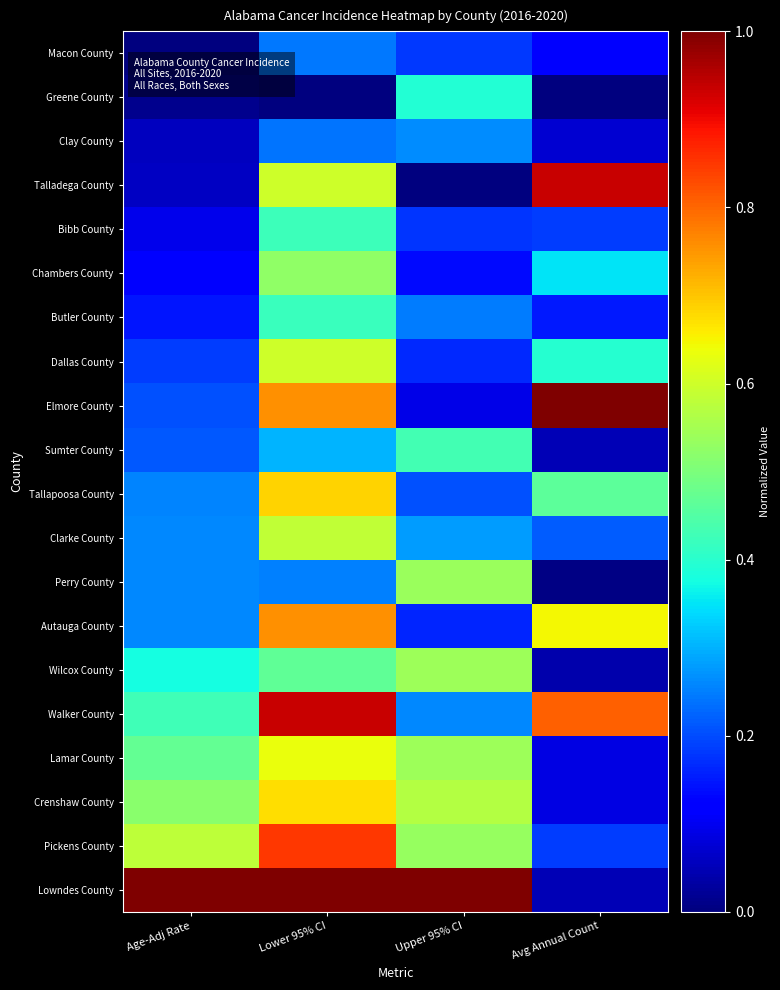

At Upper 95% CI, list the series in order from largest to smallest.

Lowndes County, Crenshaw County, Lamar County, Wilcox County, Perry County, Pickens County, Sumter County, Greene County, Clarke County, Clay County, Walker County, Butler County, Tallapoosa County, Macon County, Bibb County, Dallas County, Autauga County, Chambers County, Elmore County, Talladega County